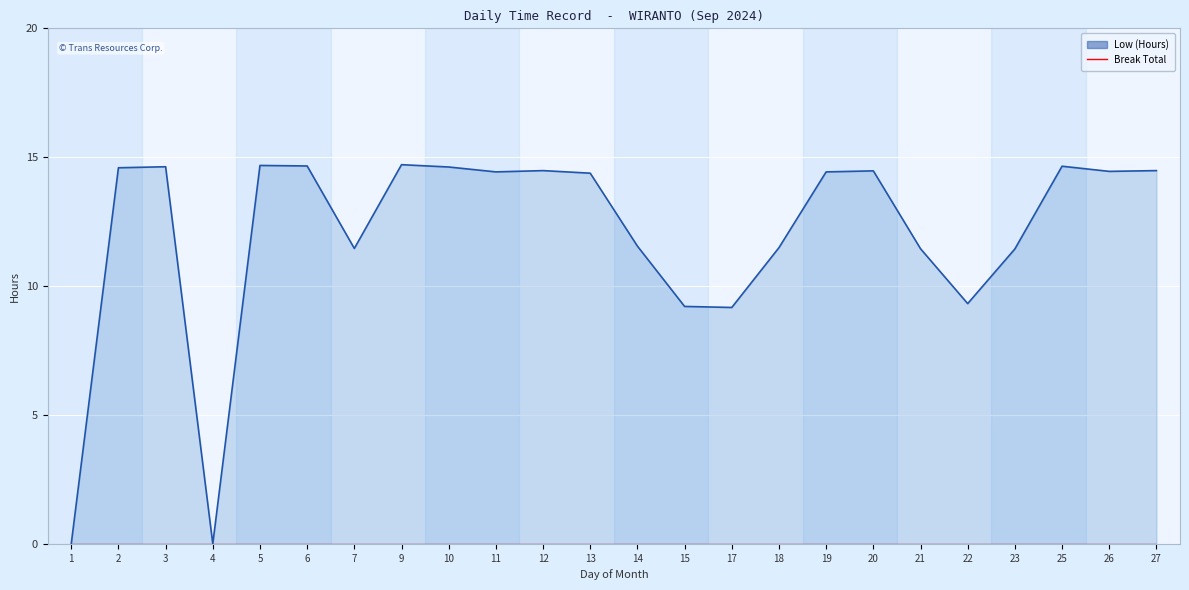

What is the value of the Low (Hours) point at the 11th from the left?

14.5